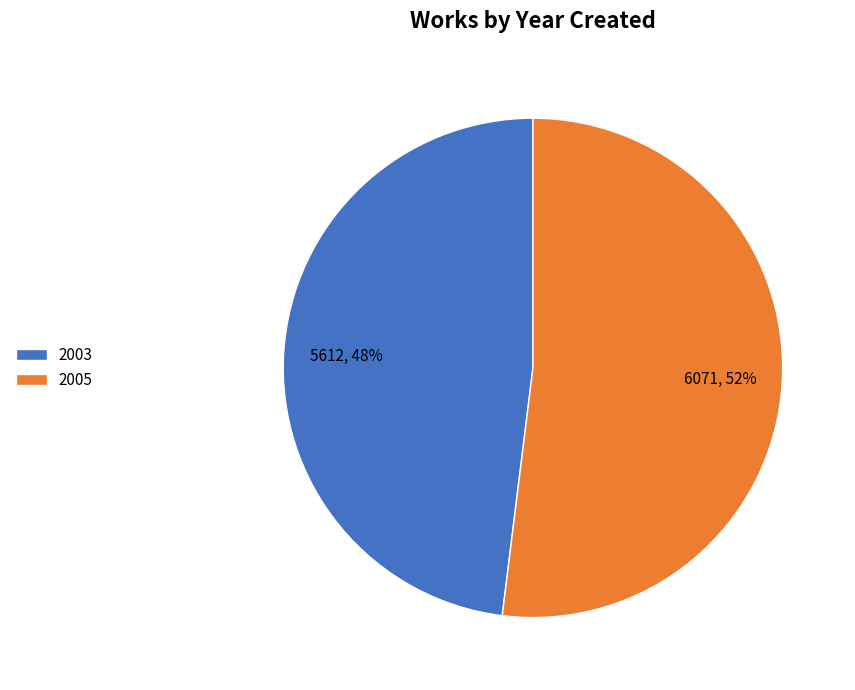

To the nearest percent, what portion does 2003 represent?

48%